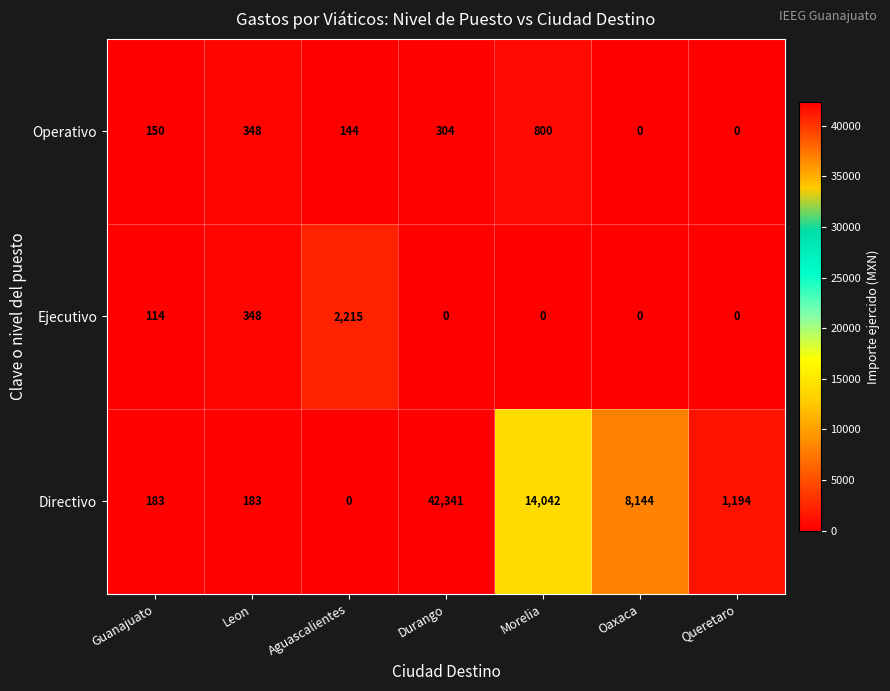

True or false: Directivo has a value of 1710 at Queretaro.

False